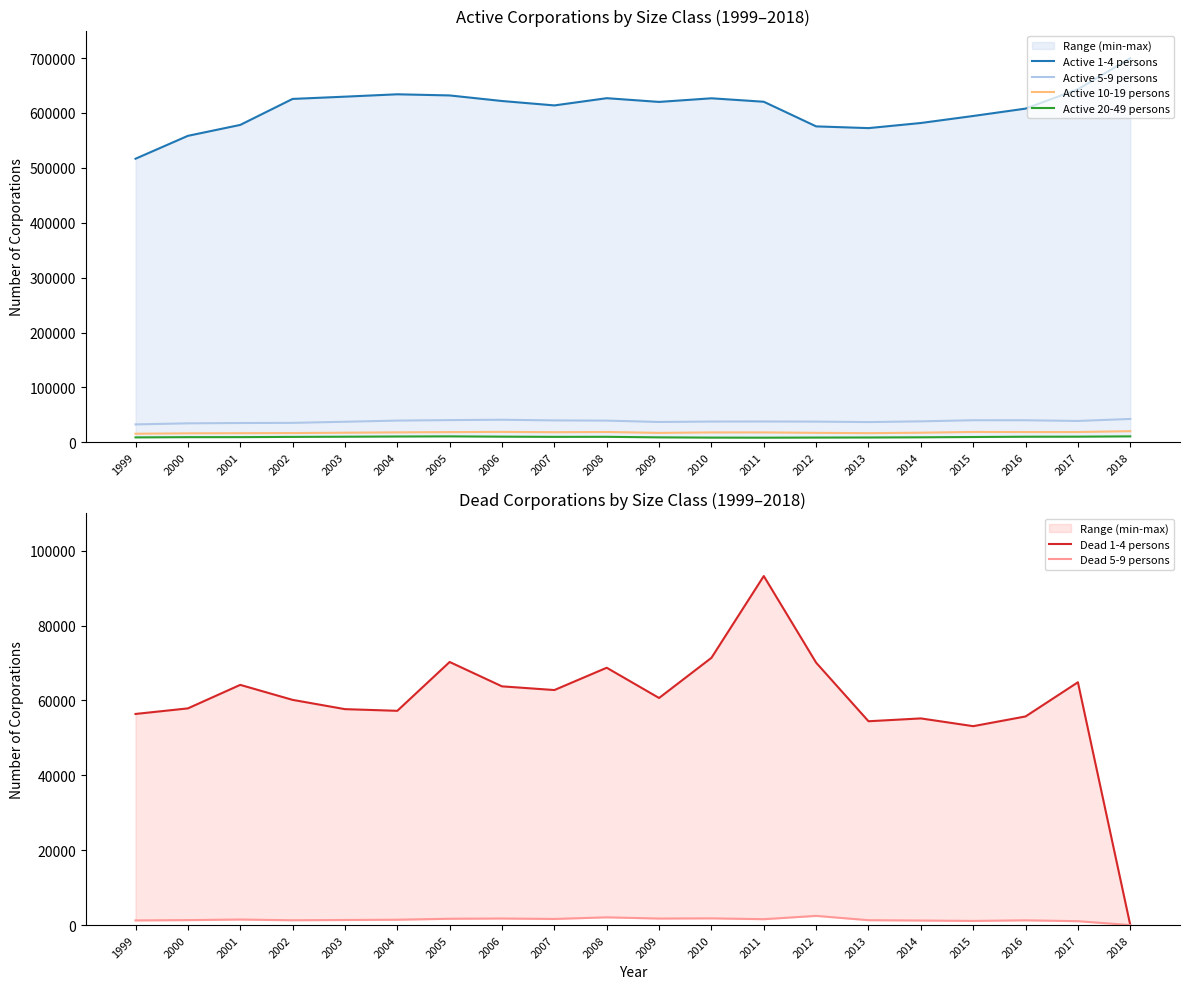

How many data points in Active 20-49 persons are less than 9919?

10